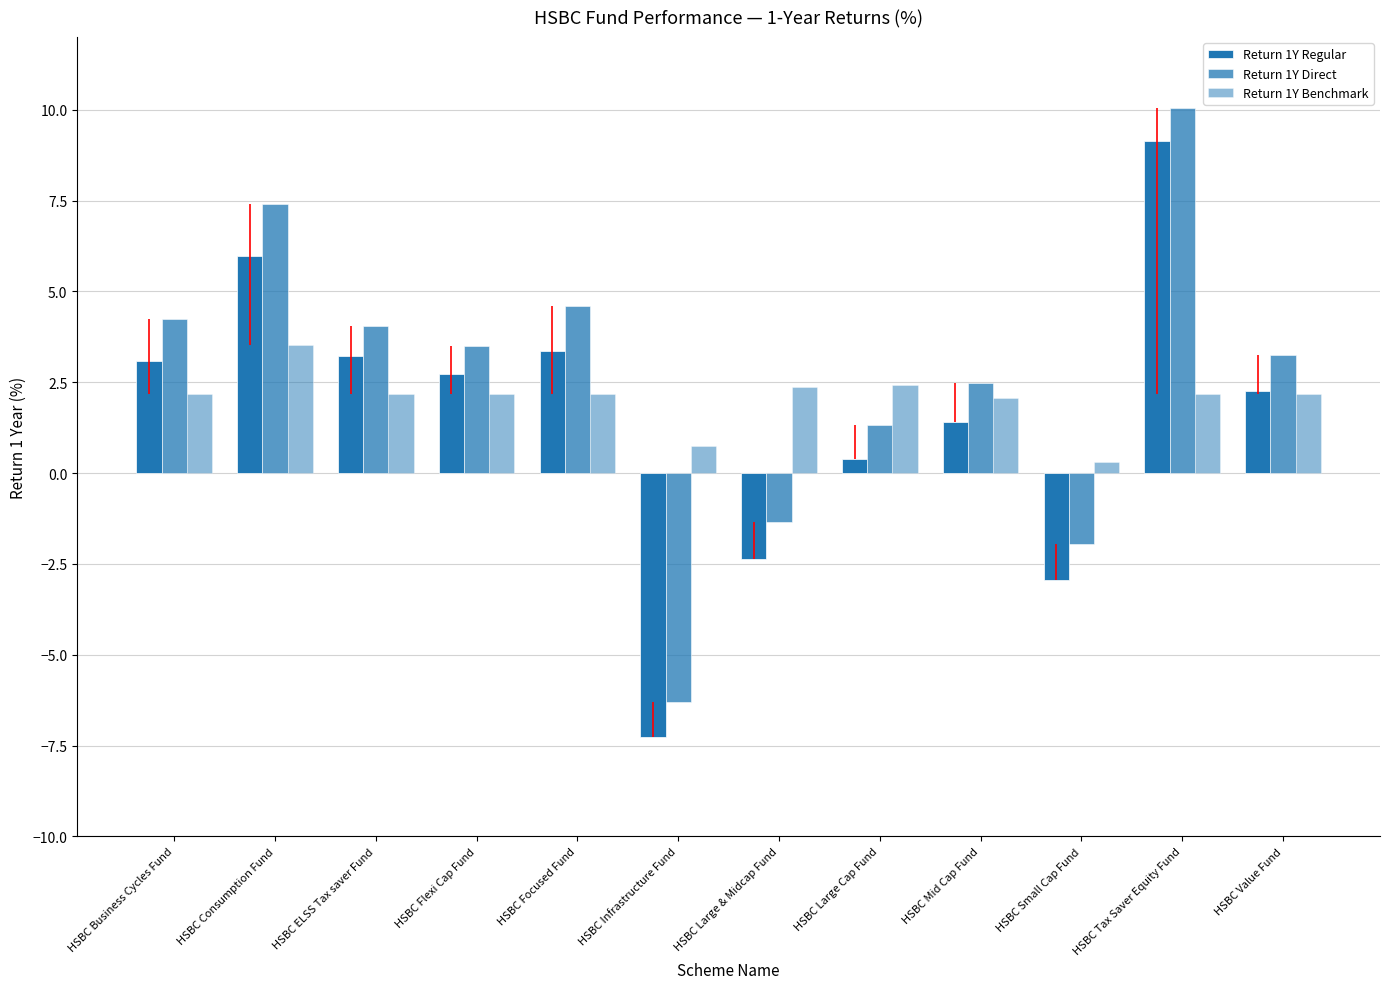

What is the value of the Return 1Y Direct bar at the 8th from the left?

1.3